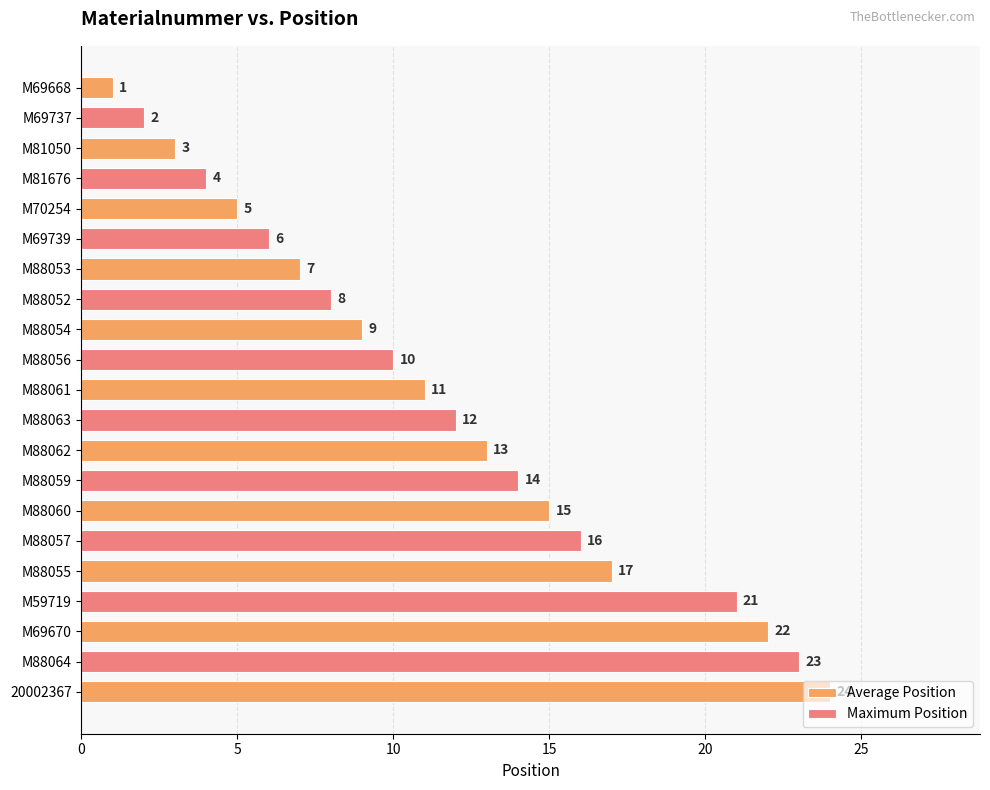

The chart shows a value of 7 at M88059. True or false?

False